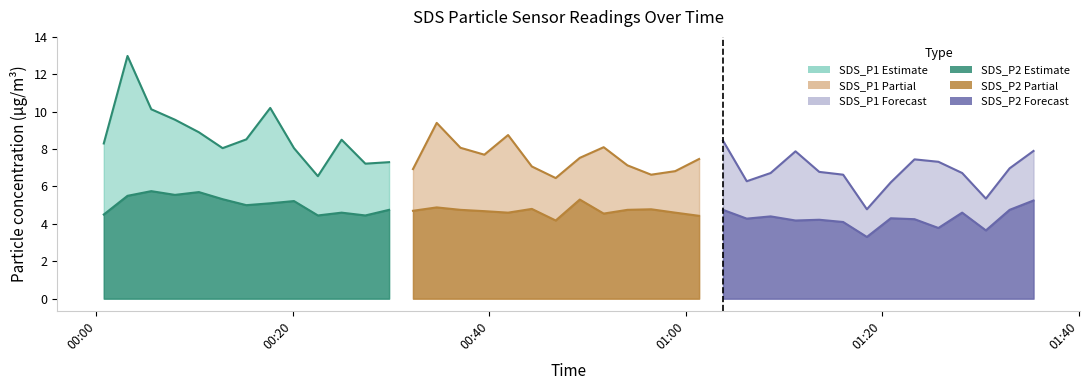

Is it true that SDS_P2 equals 1.7 at 2023/10/22 01:13:36?

False